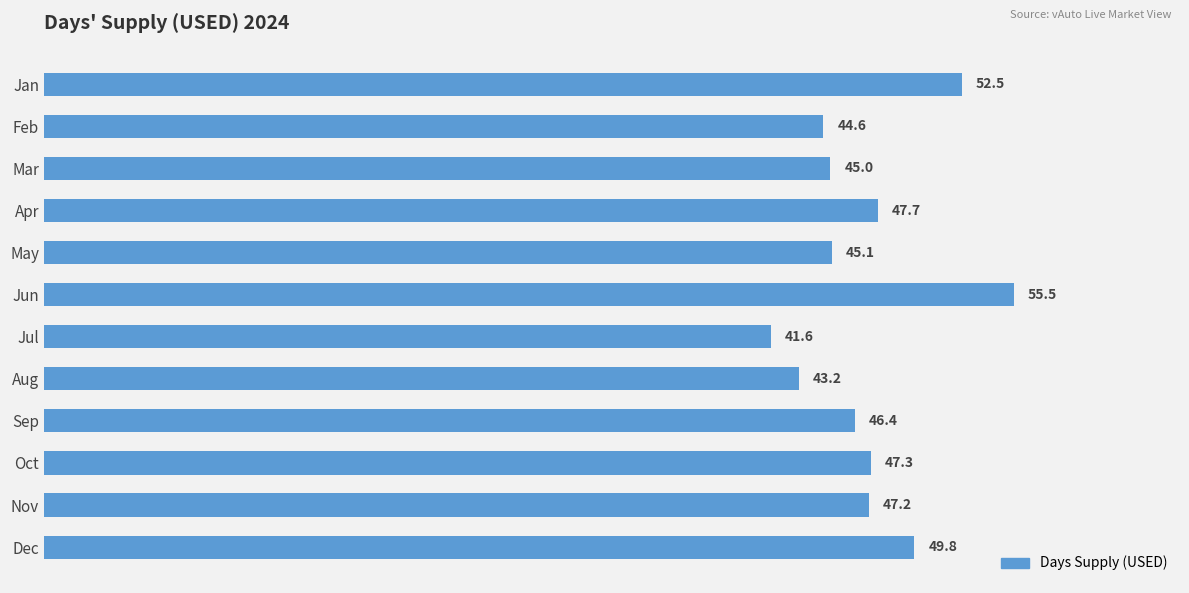

Which label corresponds to the smallest value in the chart?

Jul